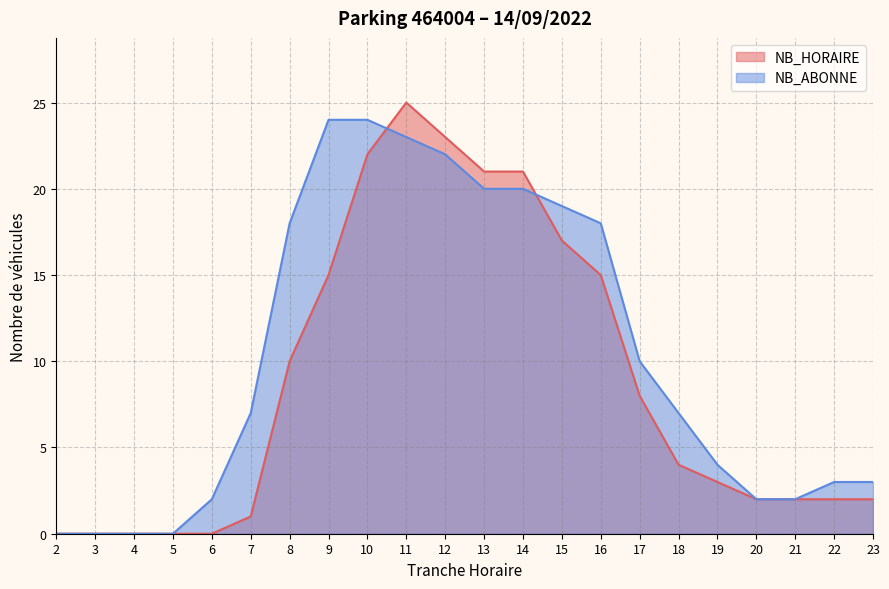

True or false: NB_HORAIRE and NB_ABONNE intersect in this chart.

True